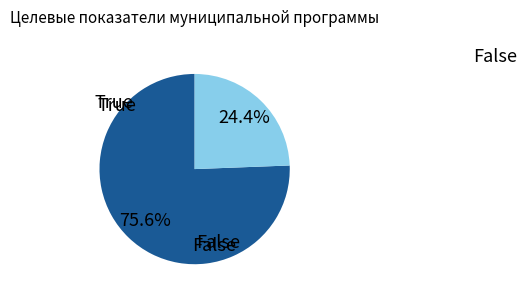

Is there any slice that represents more than half of the pie?

Yes